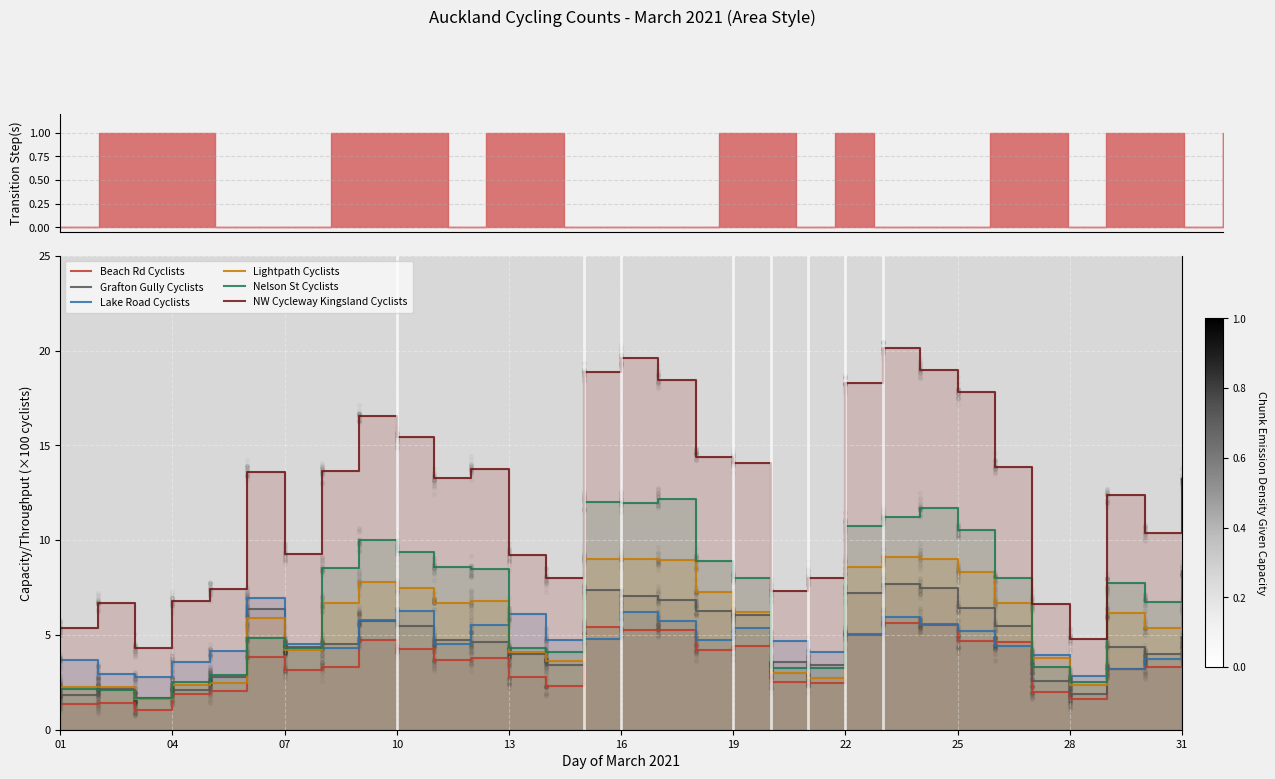

Which series contains the highest Y value?

NW Cycleway Kingsland Cyclists